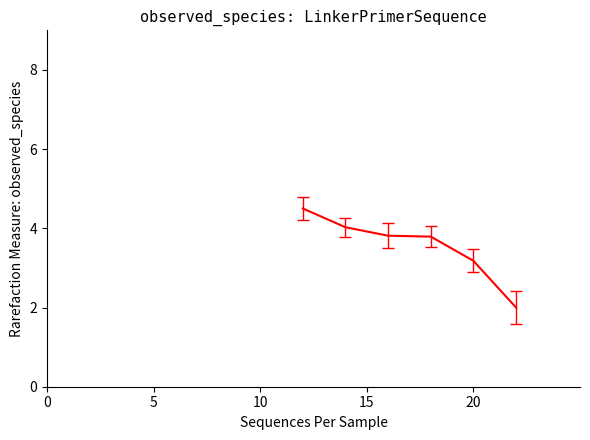

What is the difference between the second highest and second lowest values?

0.8